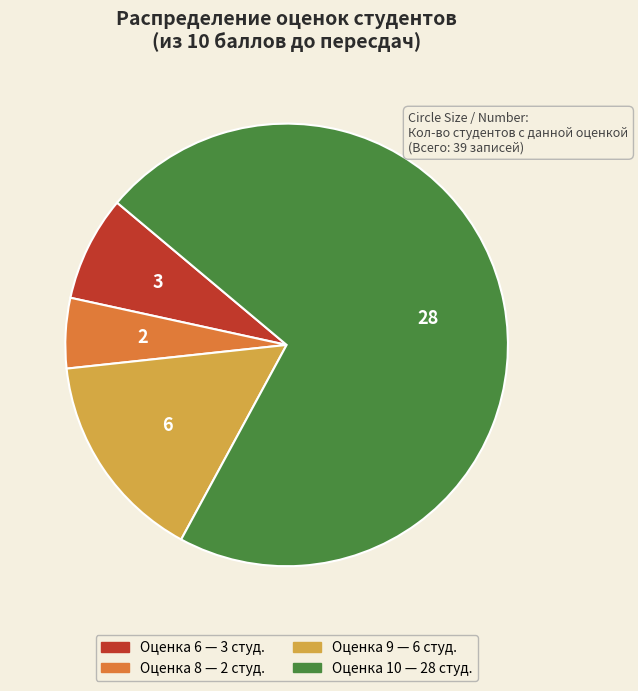

Does any single category account for the majority?

Yes